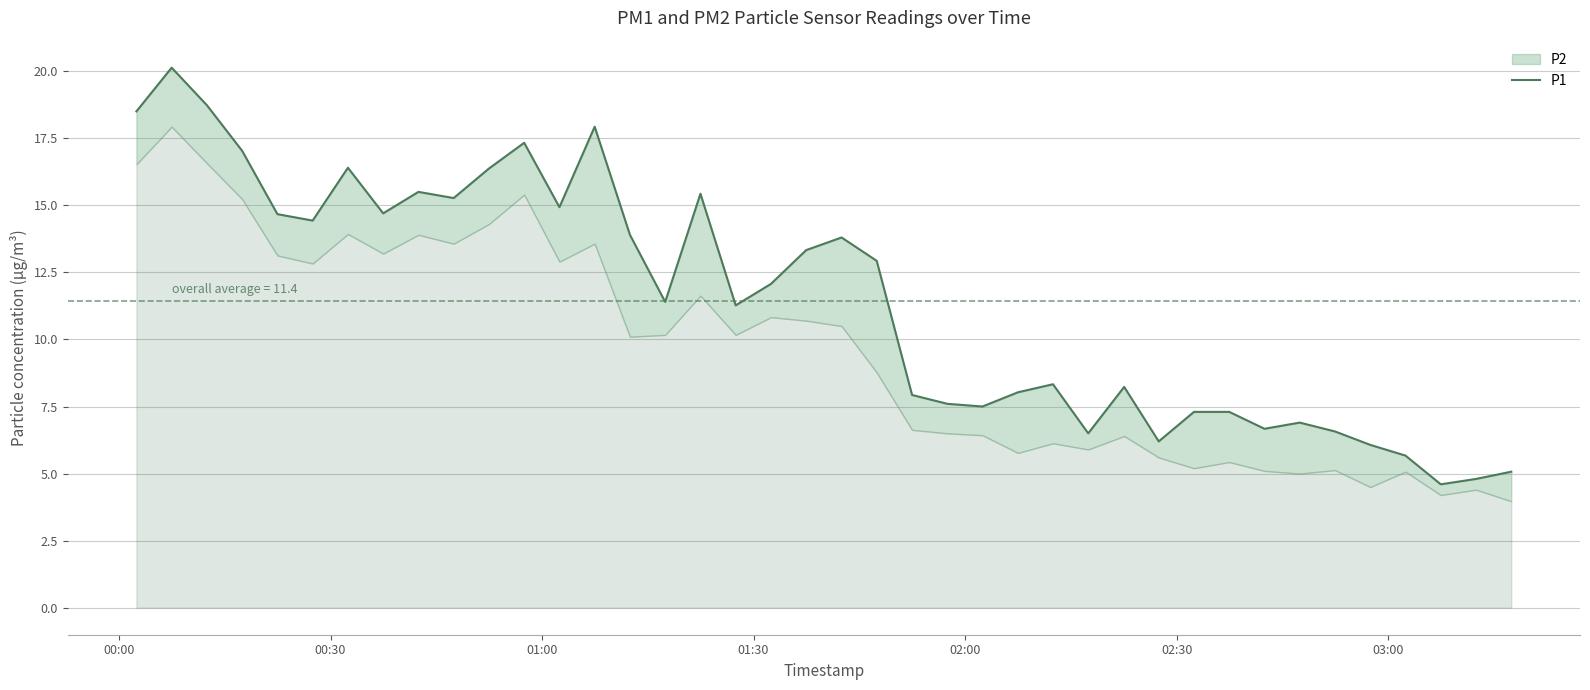

What is the value of the 6th point from the left?

14.4